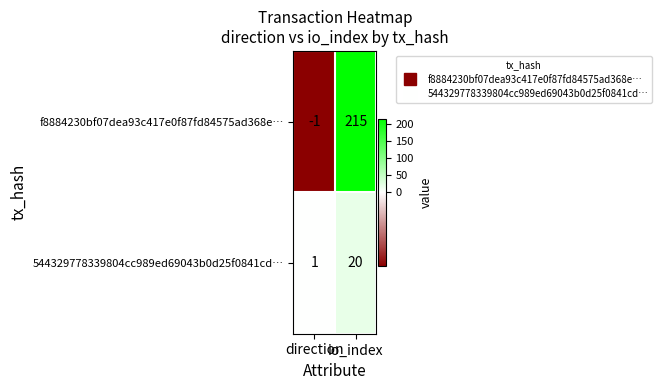

Where is 544329778339804cc989ed69043b0d25f0841cd… nearest to the value 10?

direction